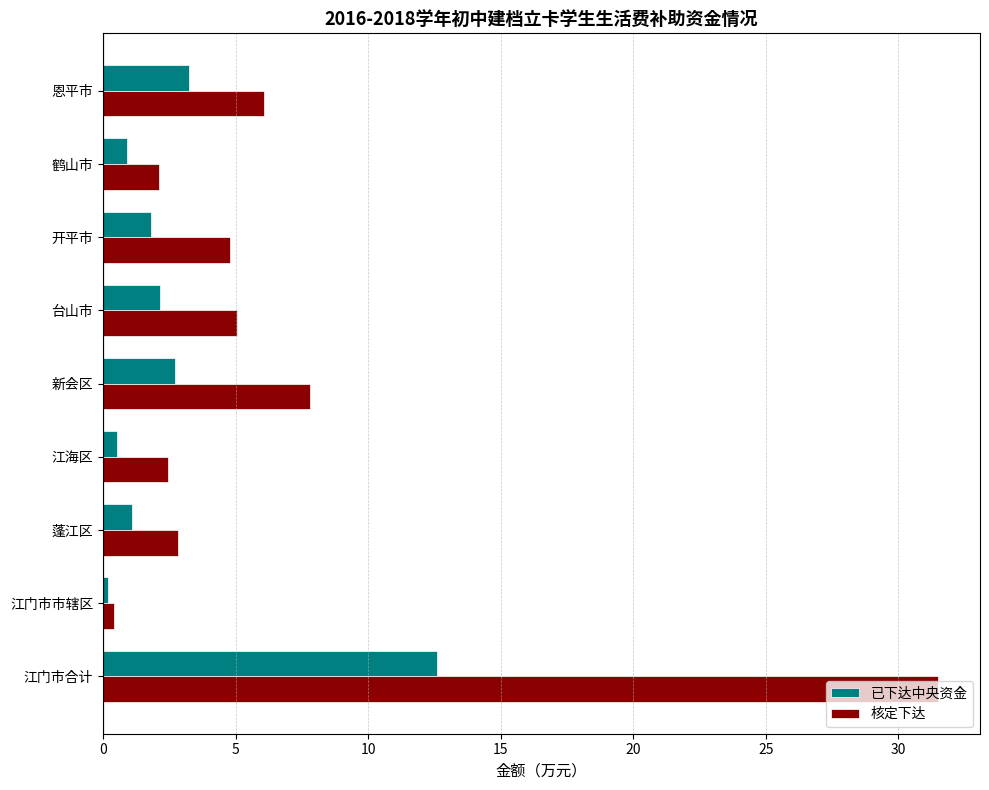

Where is 核定下达 nearest to the value 15?

新会区